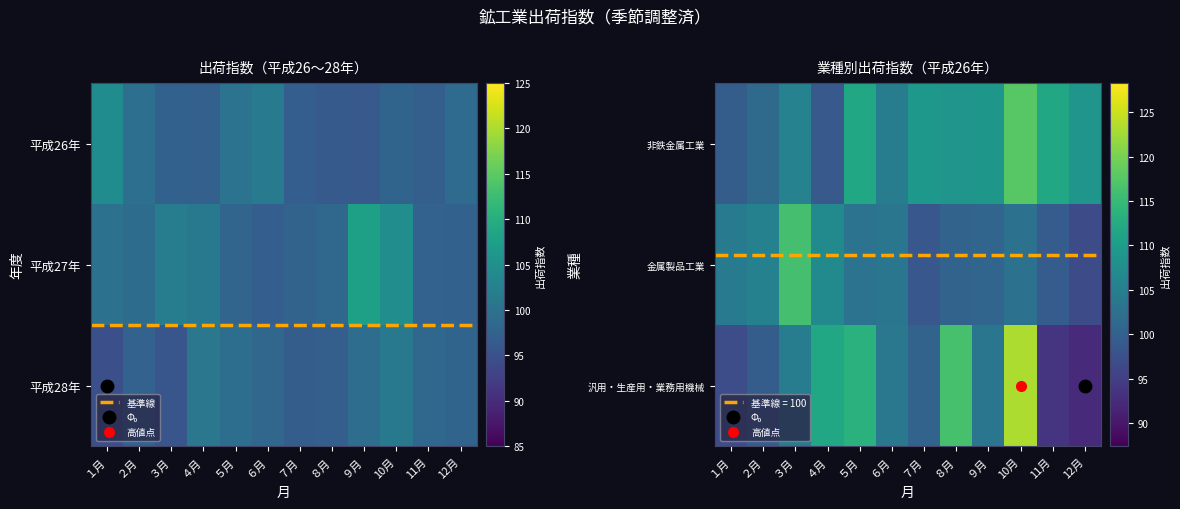

At which category is the sum across all series the highest?

10月